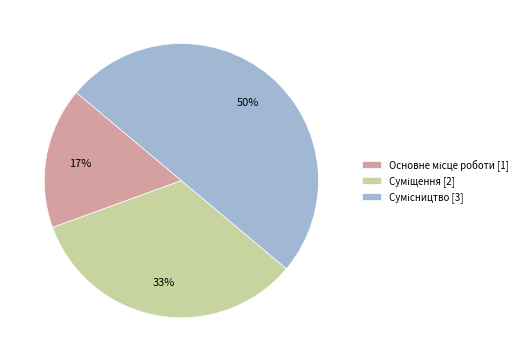

To the nearest percent, what is the difference between the largest and smallest slice percentages?

33%